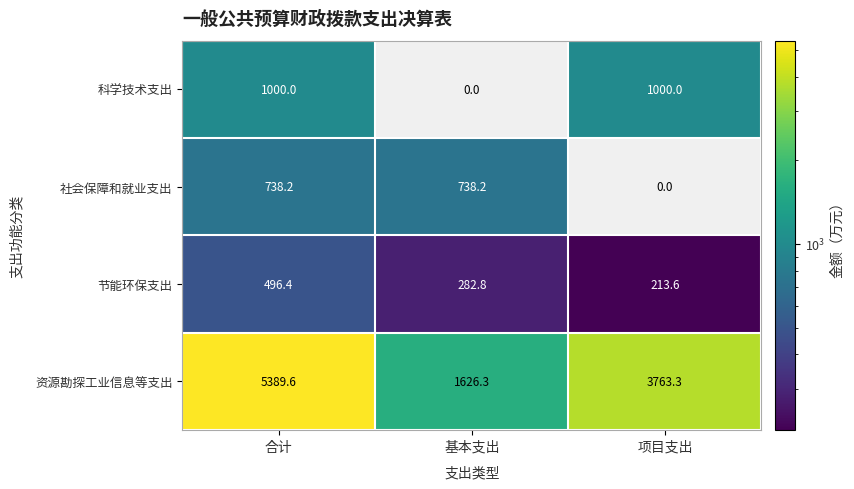

How many categories are shown in the chart?

3